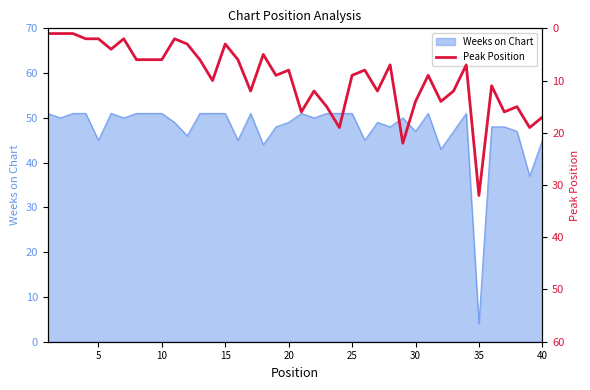

What is the minimum value for Weeks on Chart?

4